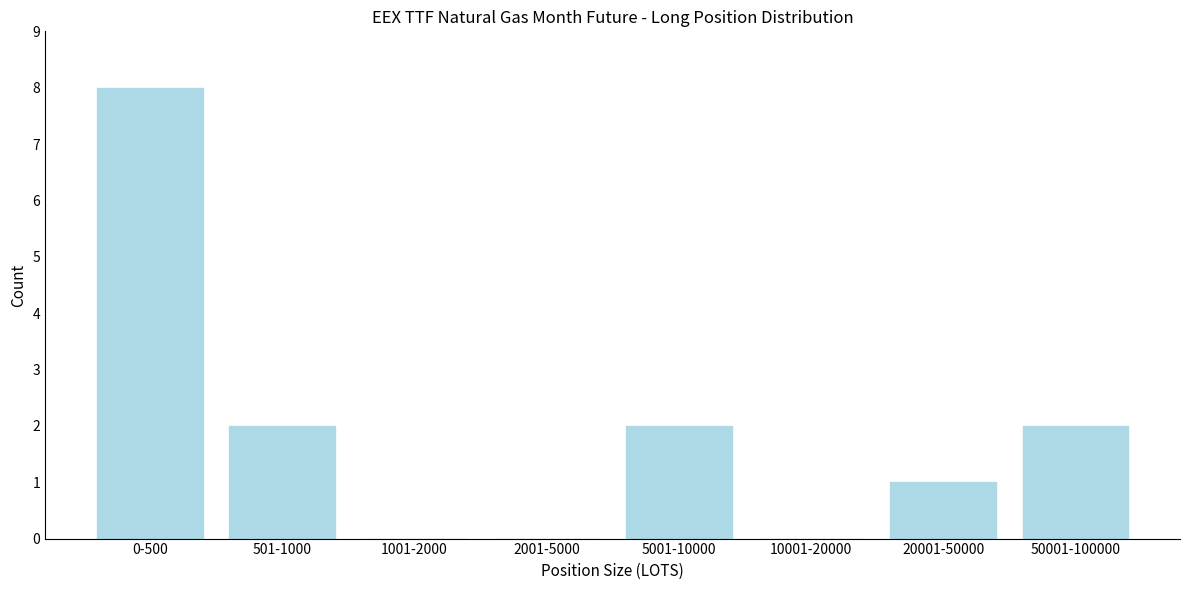

Reading left to right, extract all data points from this chart.

0-500=8	501-1000=2	1001-2000=0	2001-5000=0	5001-10000=2	10001-20000=0	20001-50000=1	50001-100000=2